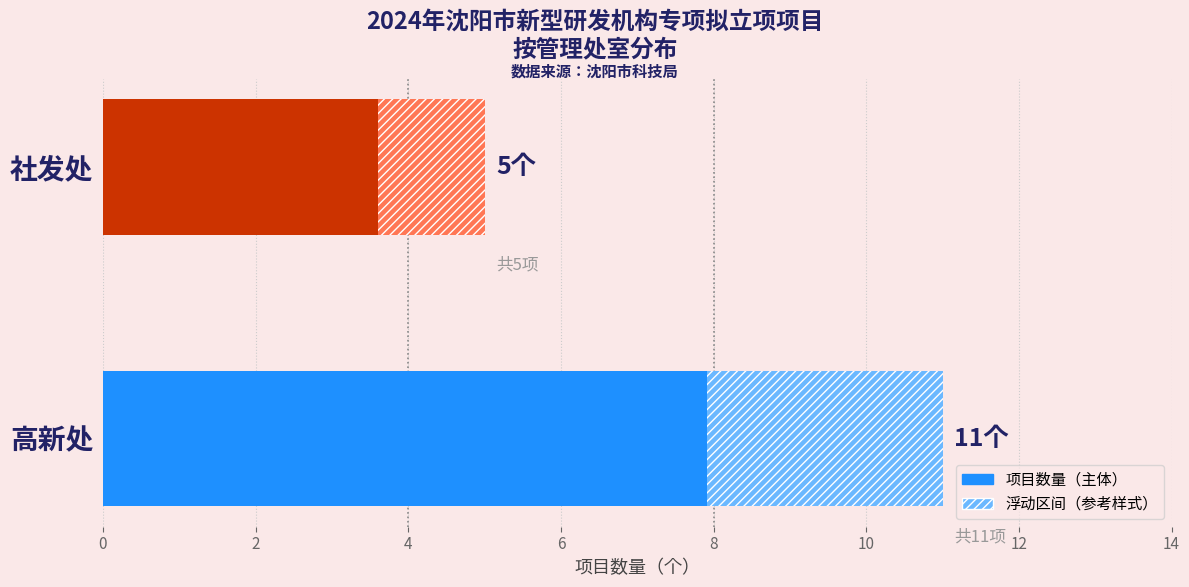

List the labels in order of value, largest first.

高新处, 社发处